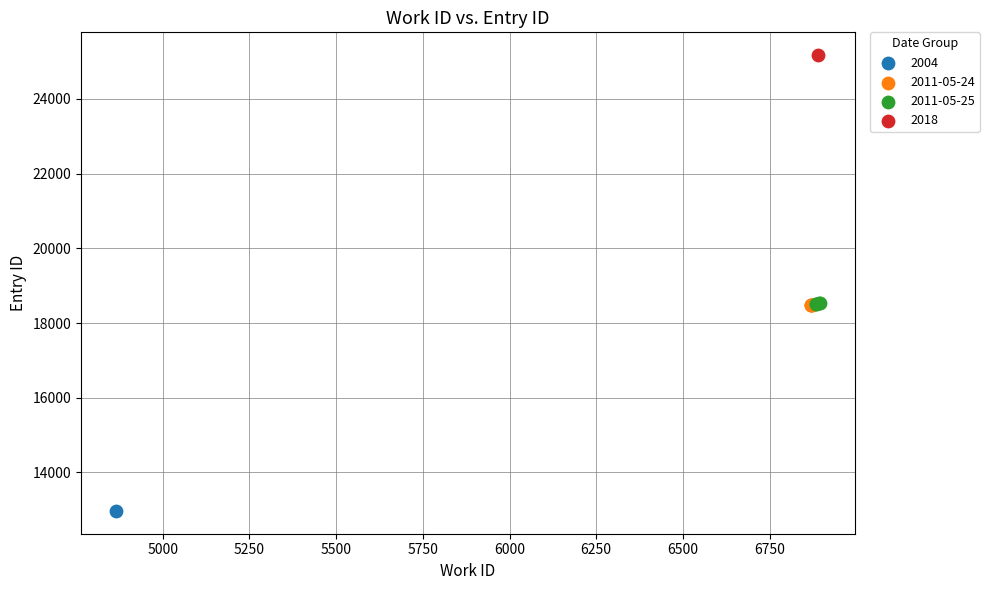

Which series contains the highest Y value?

2018